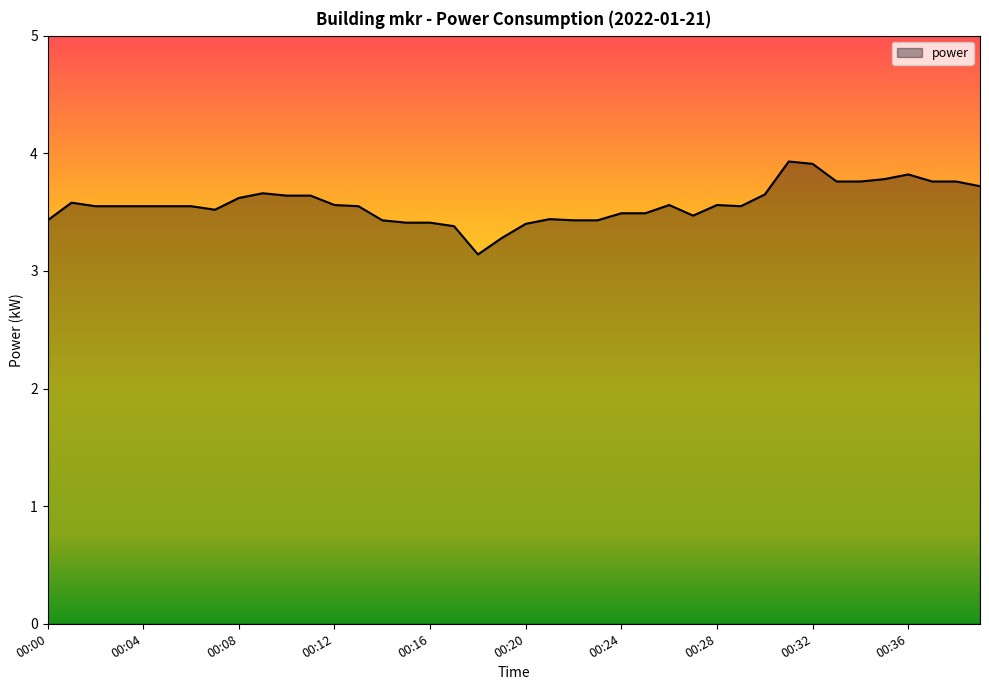

What is the greatest value displayed?

3.9